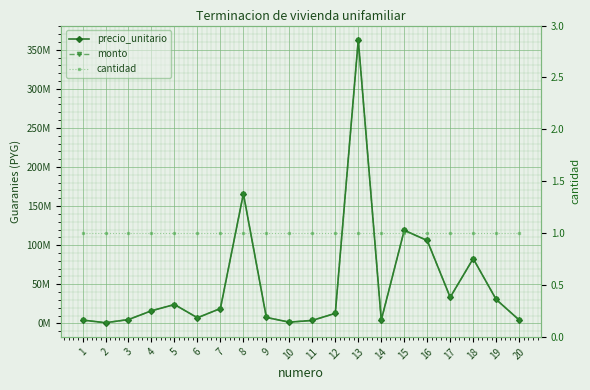

List the series in order of their peak value, highest first.

precio_unitario, monto, cantidad